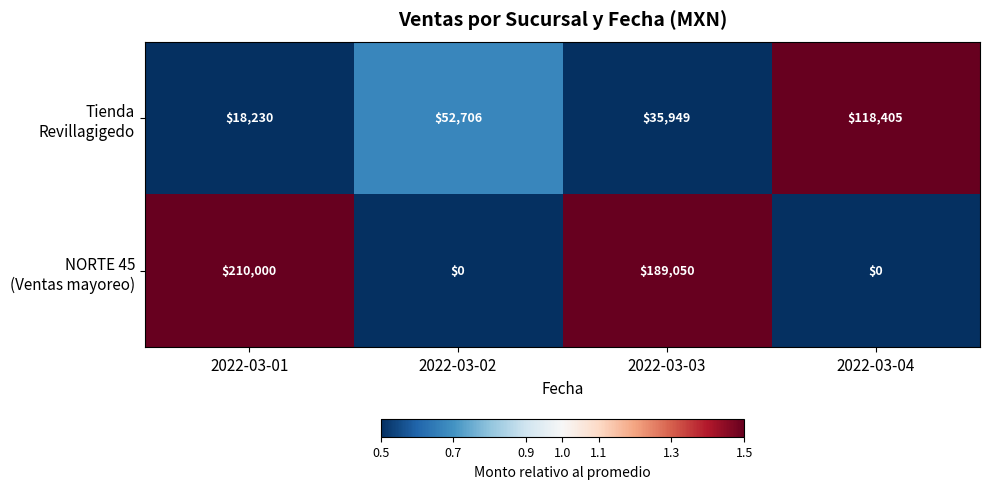

What is the greatest value displayed?

210000